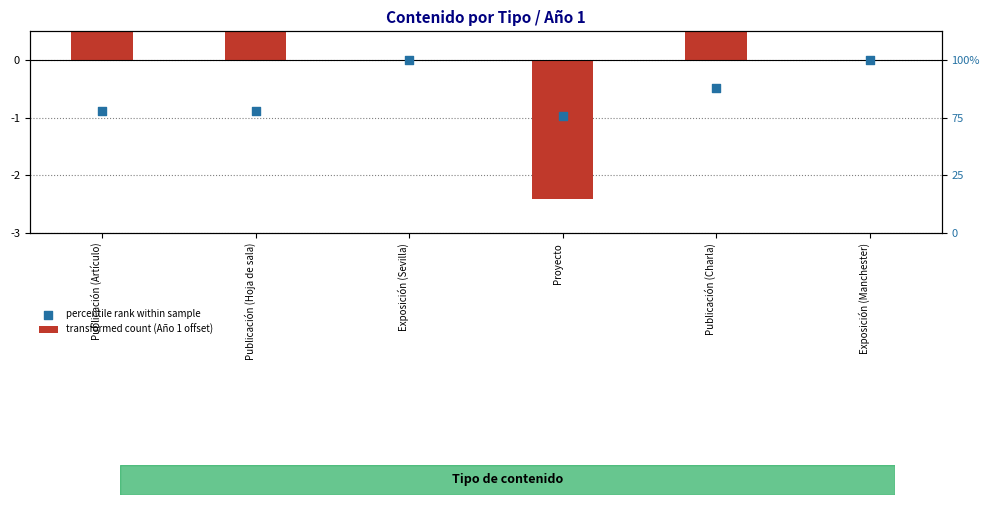

Which series has the largest Y range (max minus min)?

transformed count (Año 1 offset)